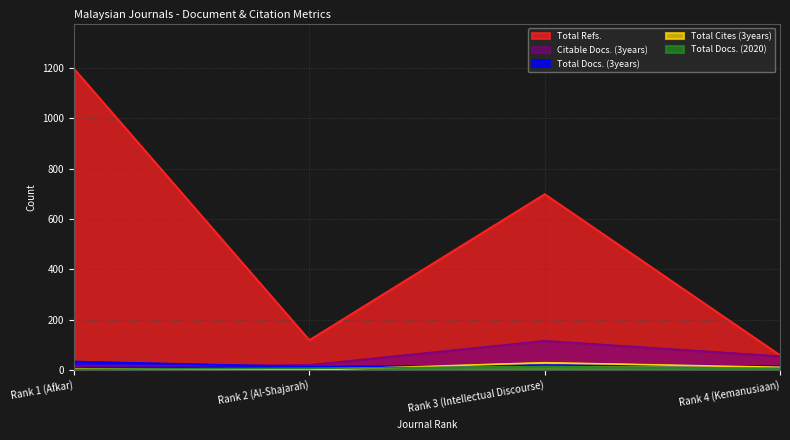

Reading right to left, extract all data points from this chart.

Total Docs. (2020): Rank 4 (Kemanusiaan)=7	Rank 3 (Intellectual Discourse)=13	Rank 2 (Al-Shajarah)=7	Rank 1 (Afkar)=3
Total Docs. (3years): Rank 4 (Kemanusiaan)=16	Rank 3 (Intellectual Discourse)=20	Rank 2 (Al-Shajarah)=13	Rank 1 (Afkar)=34
Total Refs.: Rank 4 (Kemanusiaan)=59	Rank 3 (Intellectual Discourse)=699	Rank 2 (Al-Shajarah)=119	Rank 1 (Afkar)=1197
Total Cites (3years): Rank 4 (Kemanusiaan)=11	Rank 3 (Intellectual Discourse)=29	Rank 2 (Al-Shajarah)=0	Rank 1 (Afkar)=5
Citable Docs. (3years): Rank 4 (Kemanusiaan)=55	Rank 3 (Intellectual Discourse)=116	Rank 2 (Al-Shajarah)=20	Rank 1 (Afkar)=16